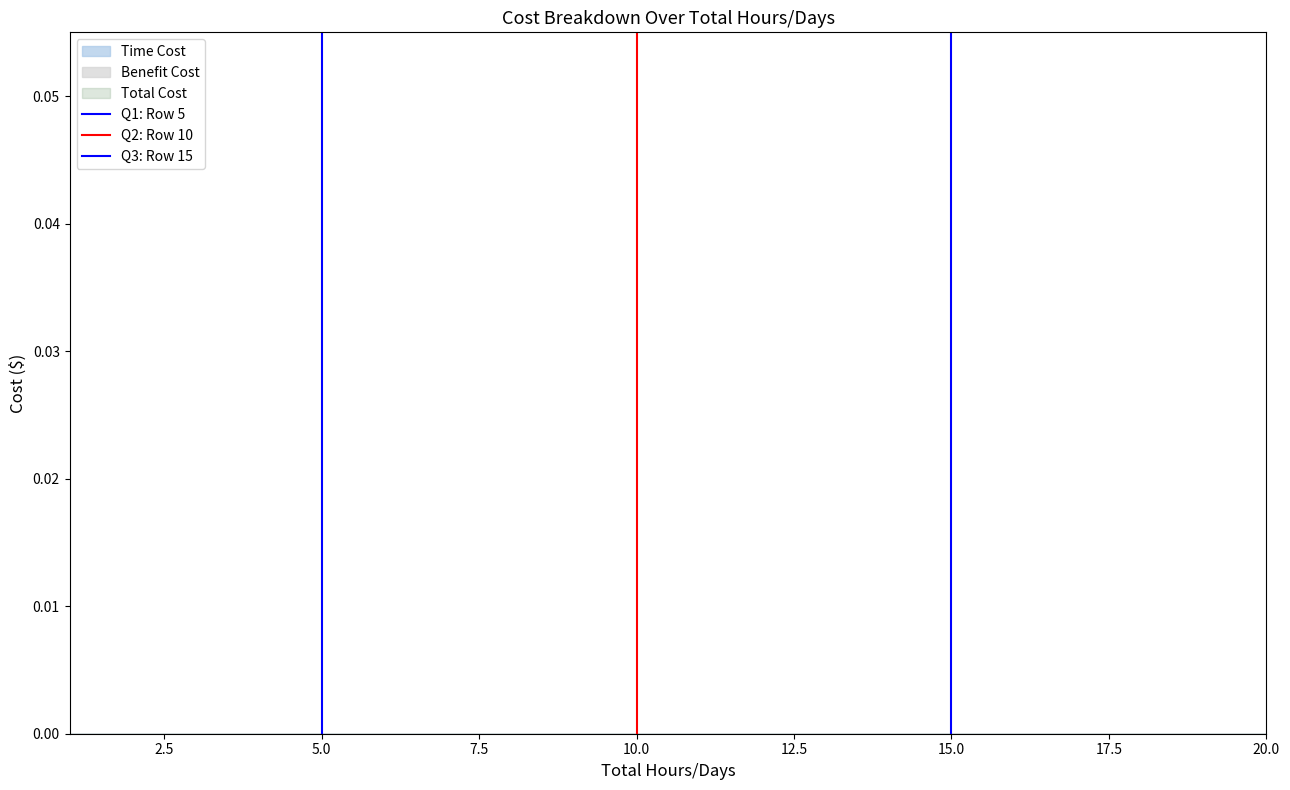

At 0.0, list the series in order from largest to smallest.

Q1: Row 5, Q2: Row 10, Q3: Row 15